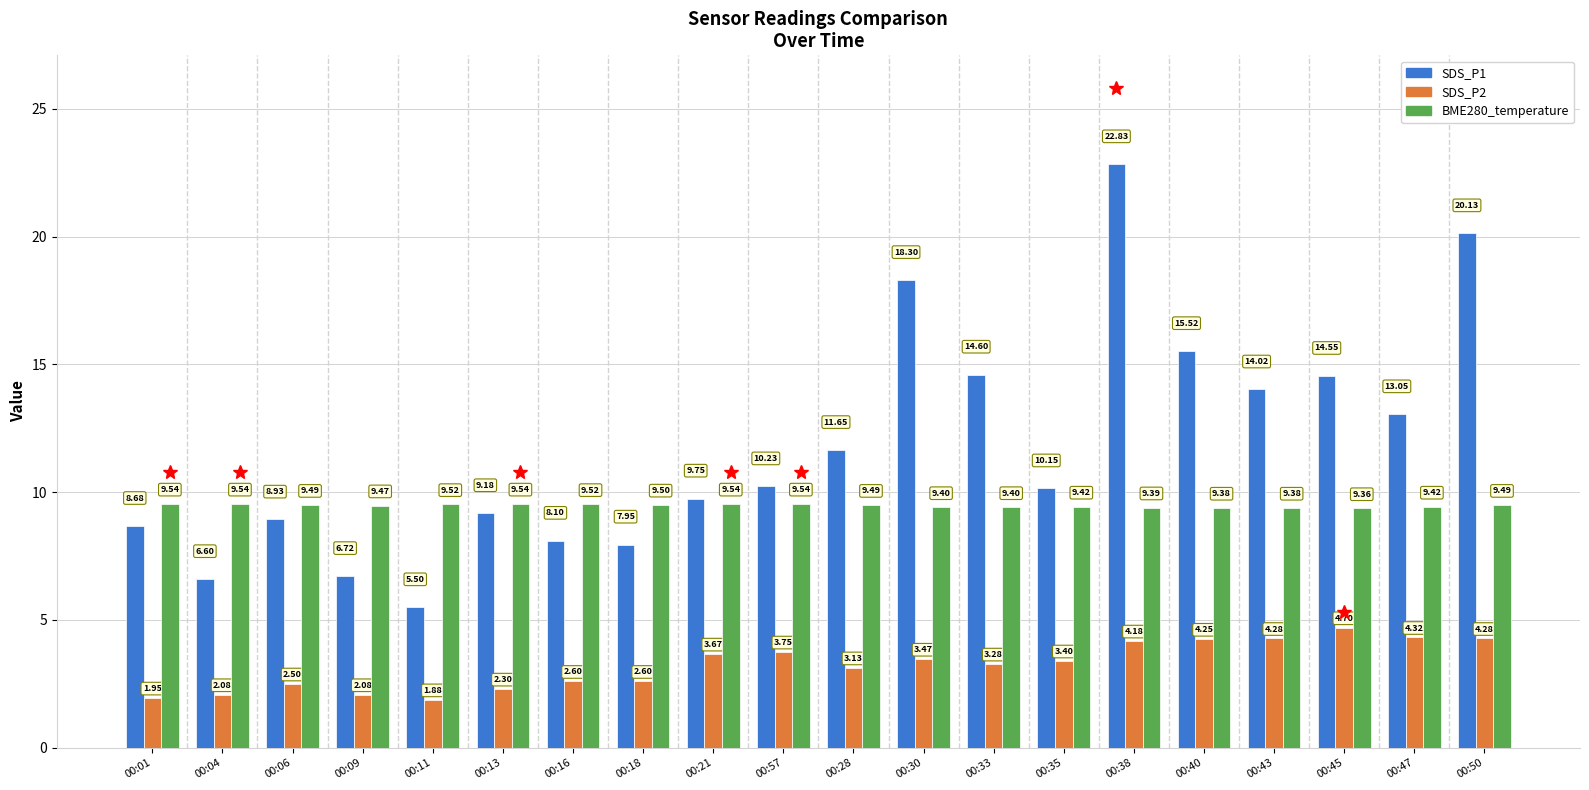

List the labels in order of SDS_P1 value, smallest first.

00:11, 00:04, 00:09, 00:18, 00:16, 00:01, 00:06, 00:13, 00:21, 00:35, 00:57, 00:28, 00:47, 00:43, 00:45, 00:33, 00:40, 00:30, 00:50, 00:38